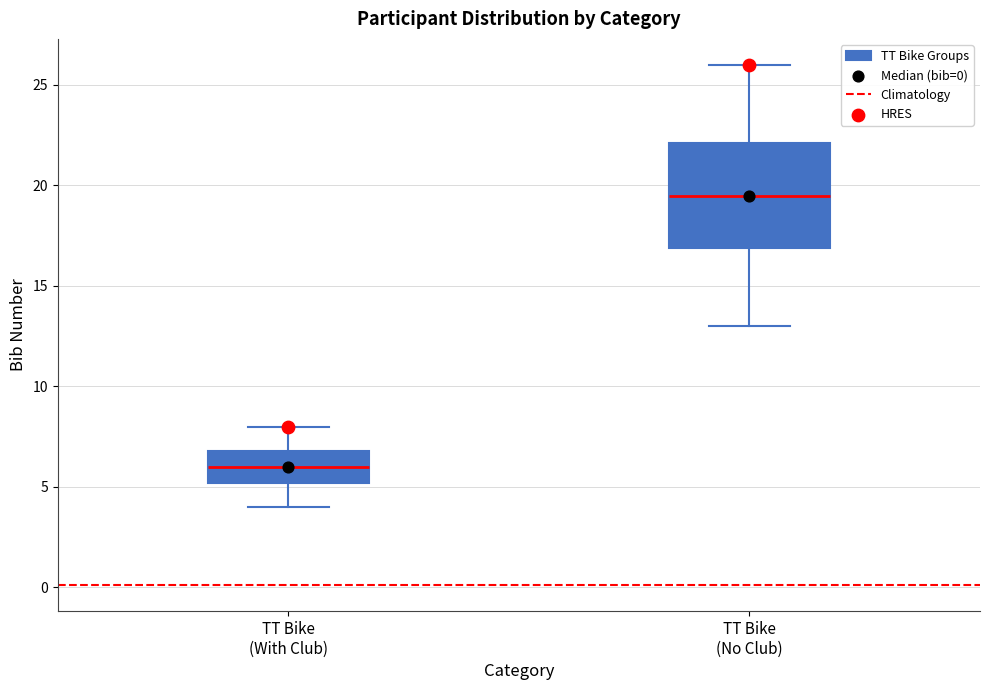

Where does the upper whisker of the box for TT Bike (No Club) end on the y-axis? The values are not printed on the chart, so give them approximately, as read against the axis.

26.0